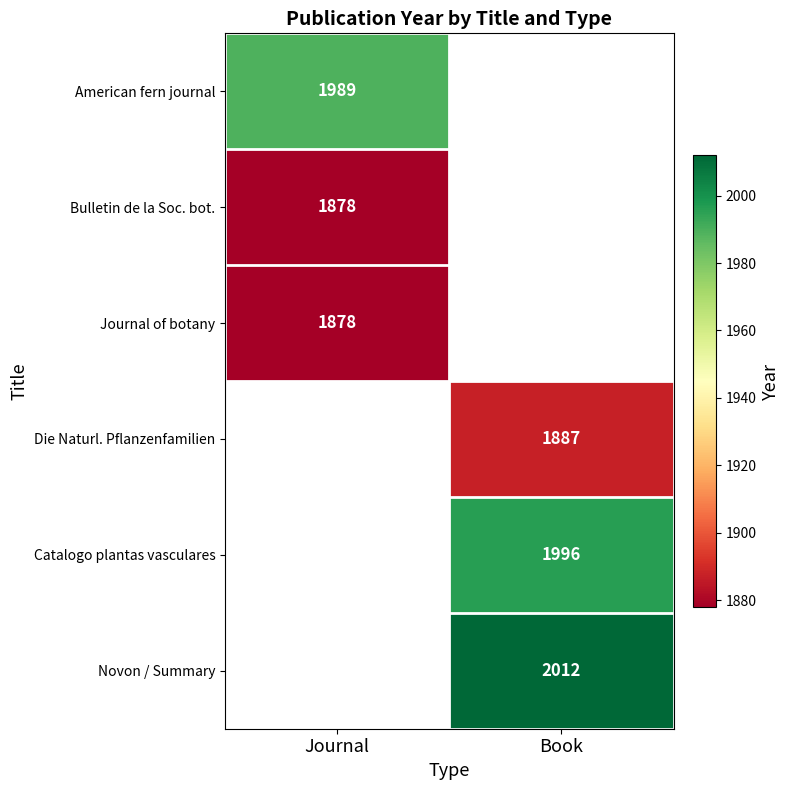

Is the value of Catalogo plantas vasculares at Book greater than the value of Bulletin de la Soc. bot. at Journal?

Yes